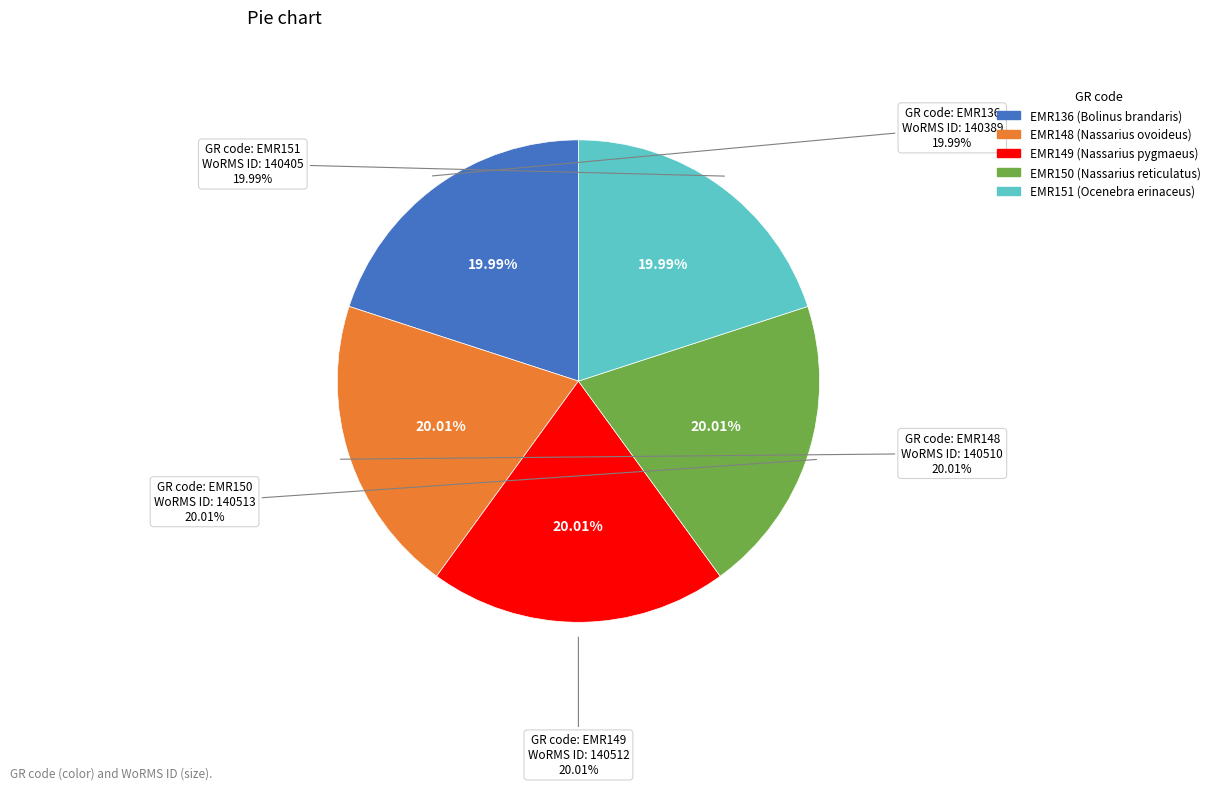

To the nearest percent, what is the combined percentage of EMR149 and EMR148?

40%